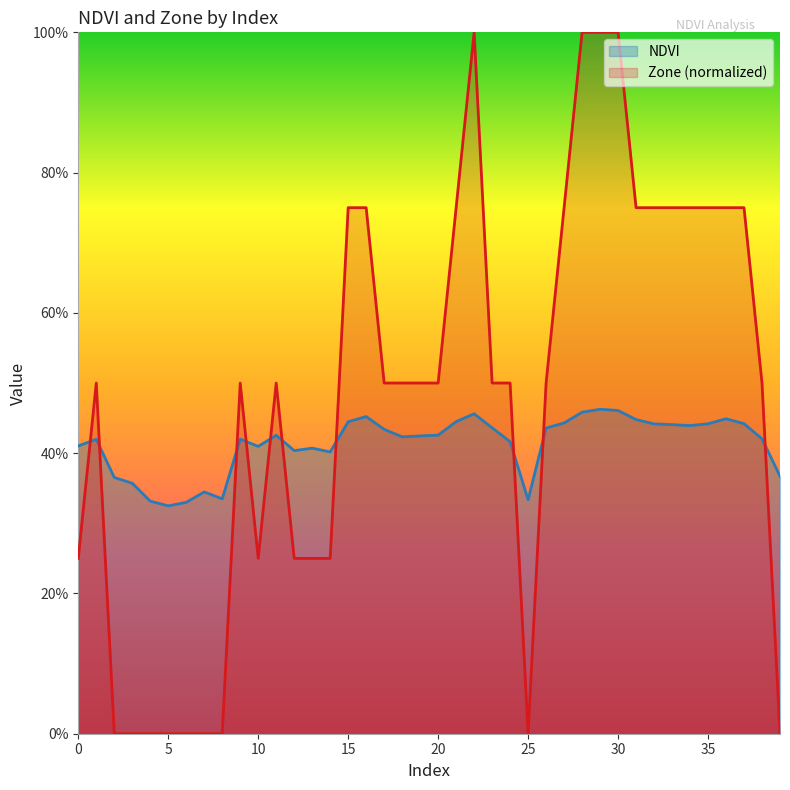

The value of NDVI at 15 is 0.4. True or false?

True